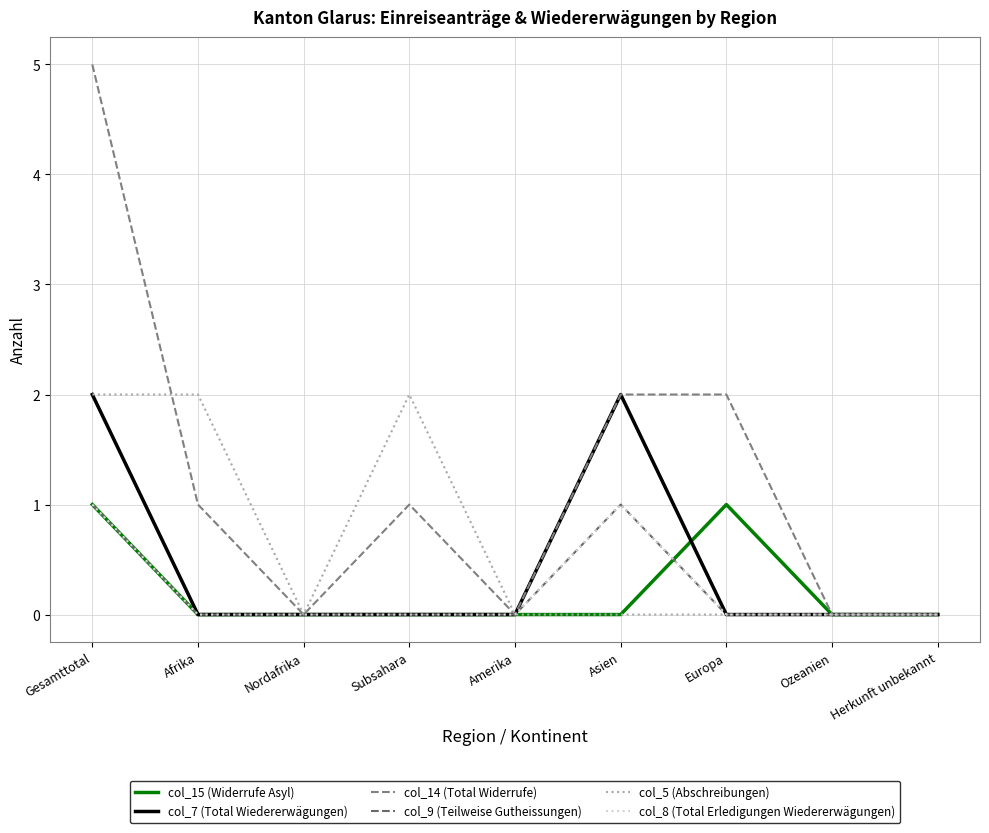

Does the chart display data point markers on the line(s)?

No